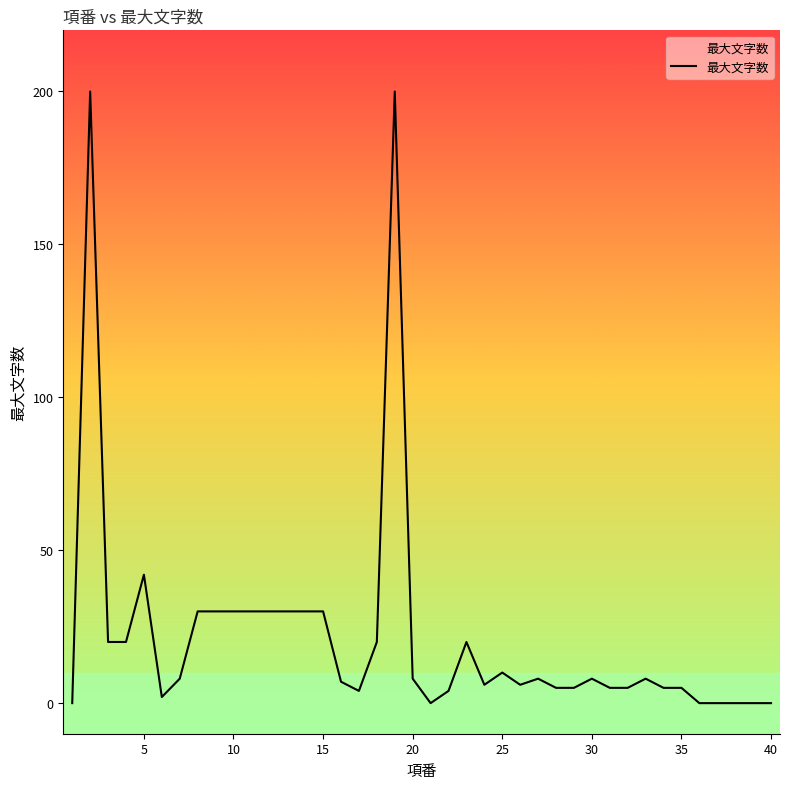

What is the greatest value displayed?

200